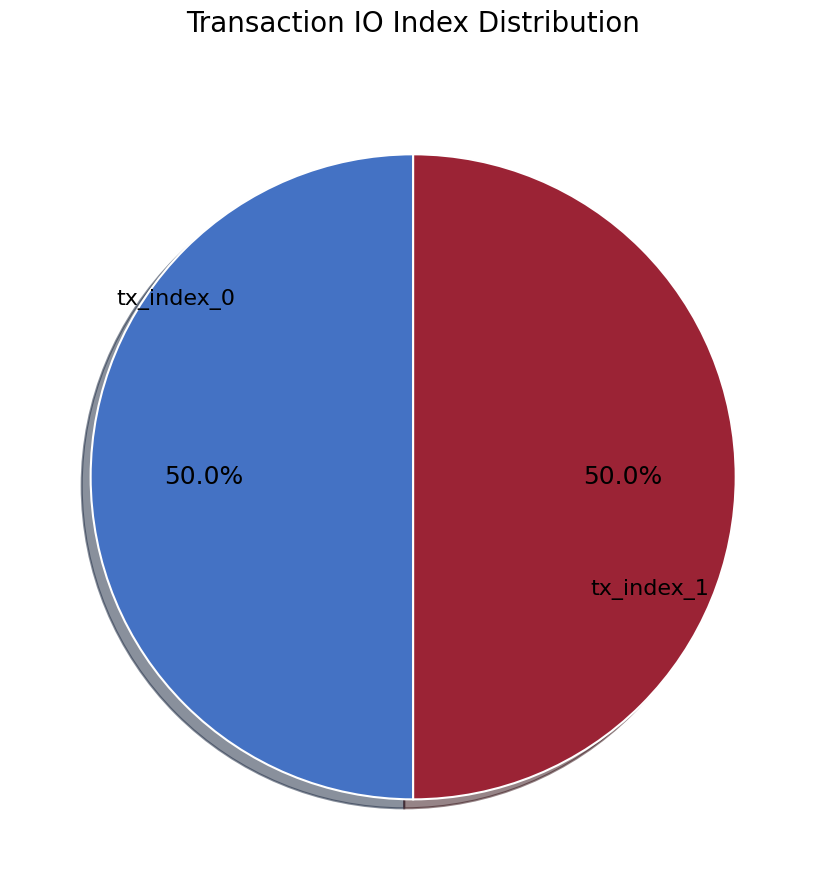

To the nearest percent, what portion does tx_index_1 represent?

50%